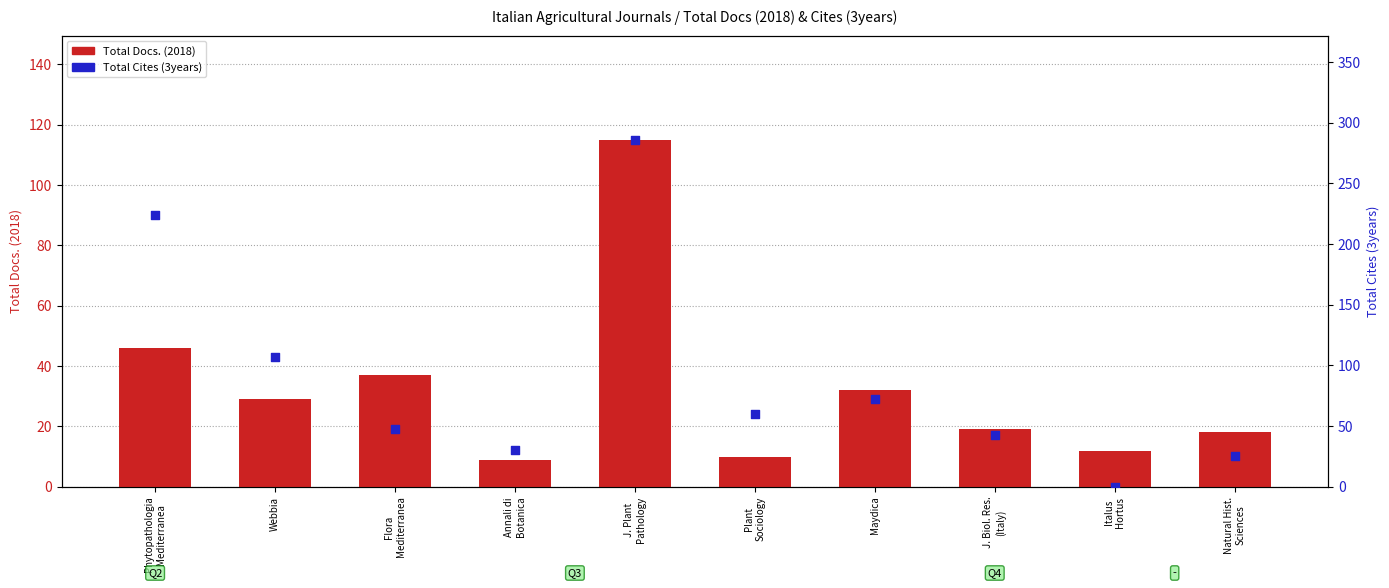

At which category is the sum across all series the highest?

J. Plant
Pathology